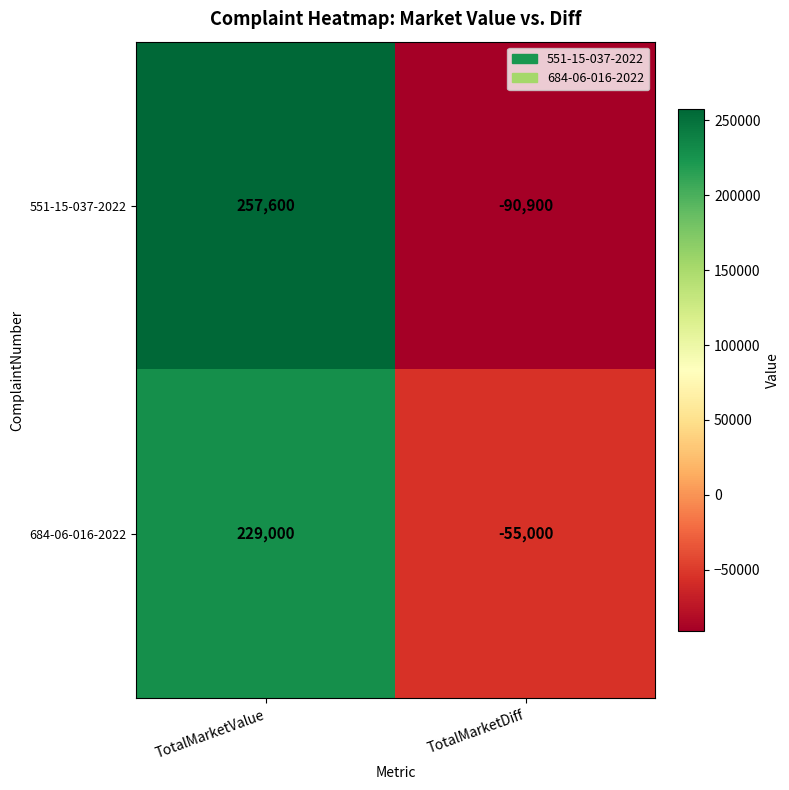

Rank the series by their average value, from lowest to highest.

551-15-037-2022, 684-06-016-2022